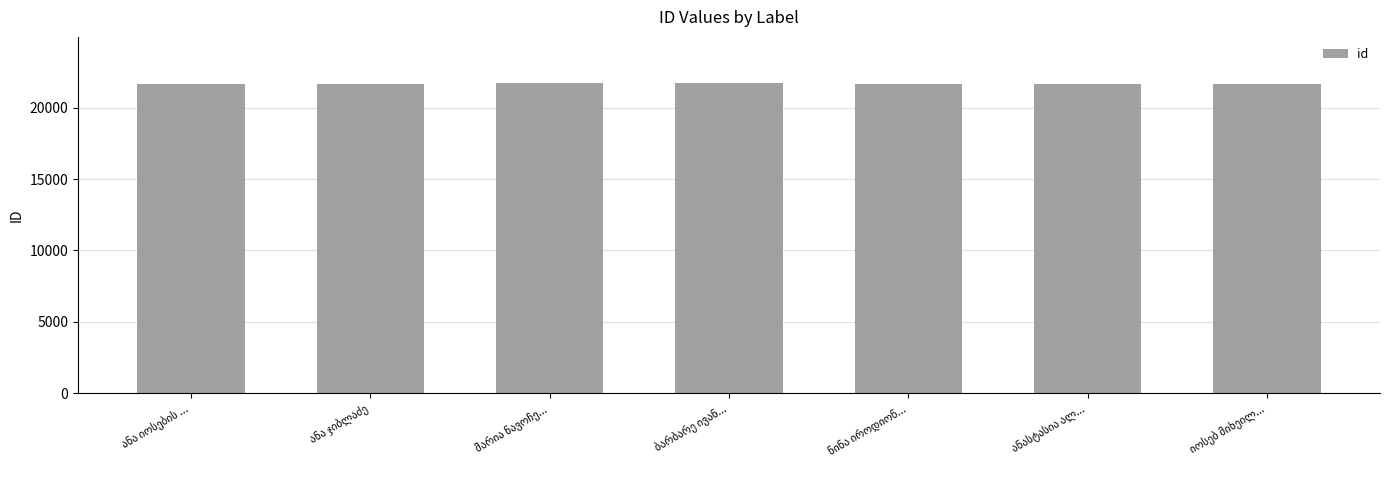

What is the greatest value displayed?

21716